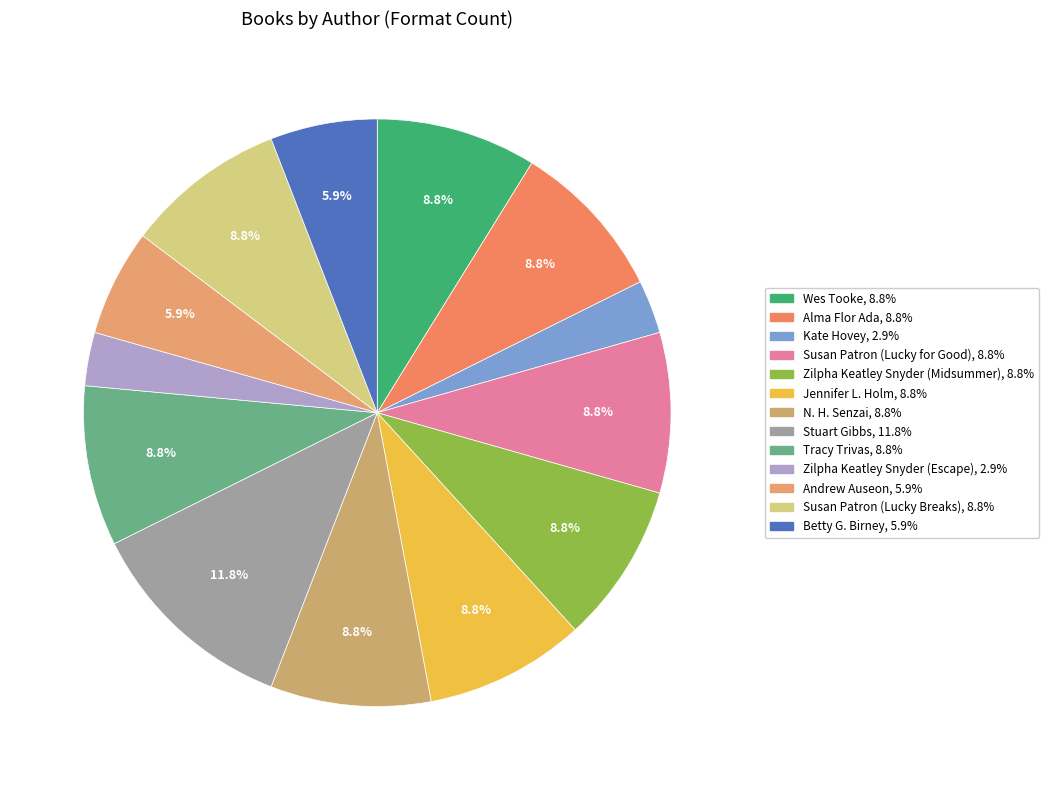

How many slices are in this pie chart?

13